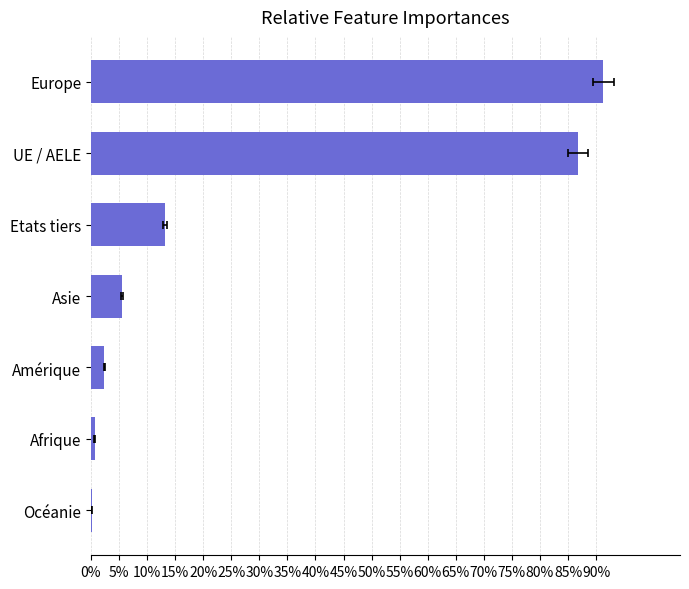

What position from the left is Asie?

4